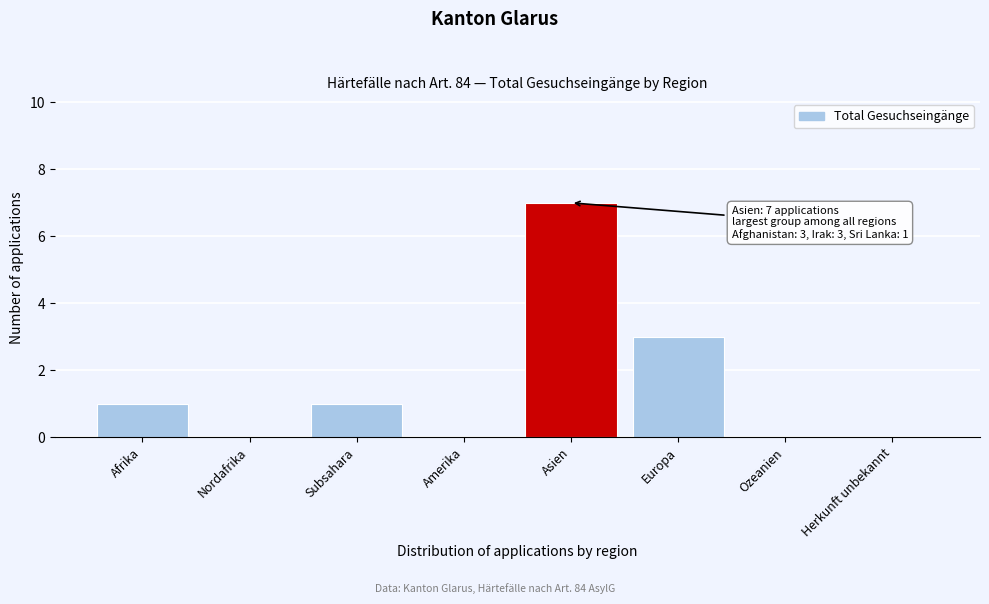

Reading right to left, what are all the values shown in this chart?

Herkunft unbekannt=0	Ozeanien=0	Europa=3	Asien=7	Amerika=0	Subsahara=1	Nordafrika=0	Afrika=1